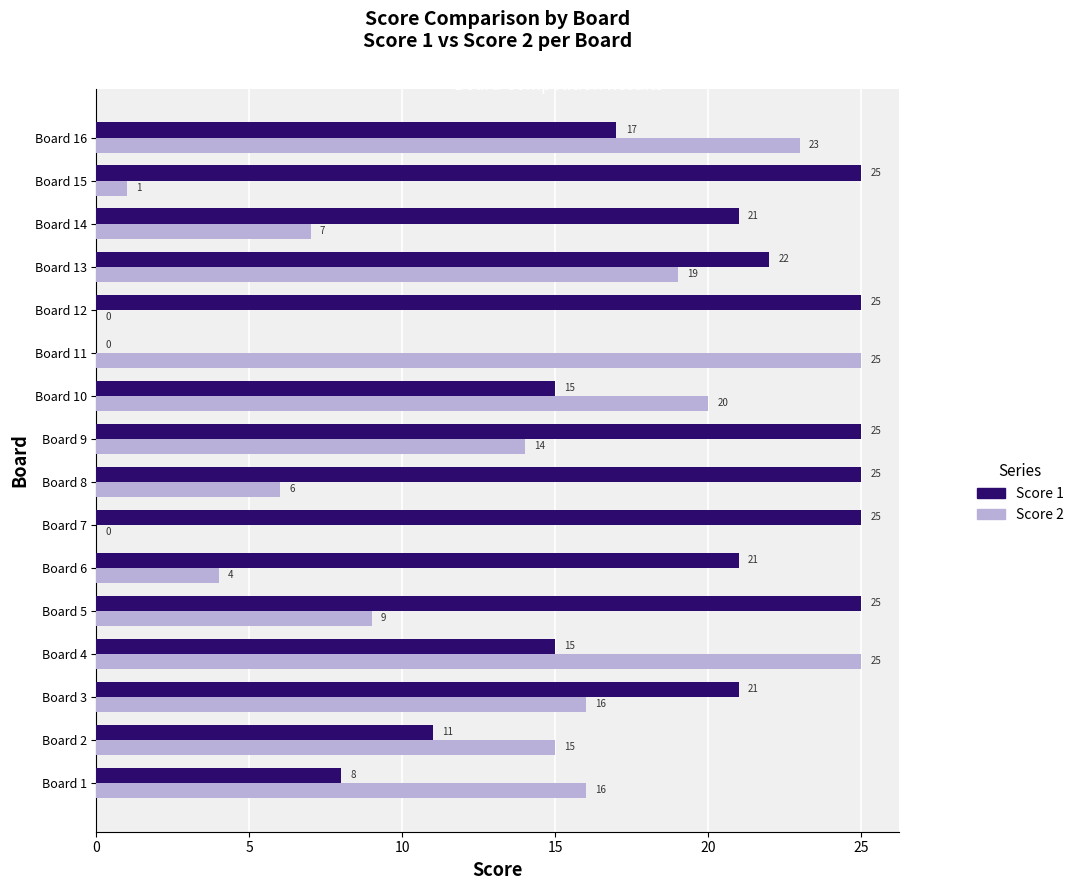

Between Board 9 and Board 11, which series saw the biggest shift?

Score 1